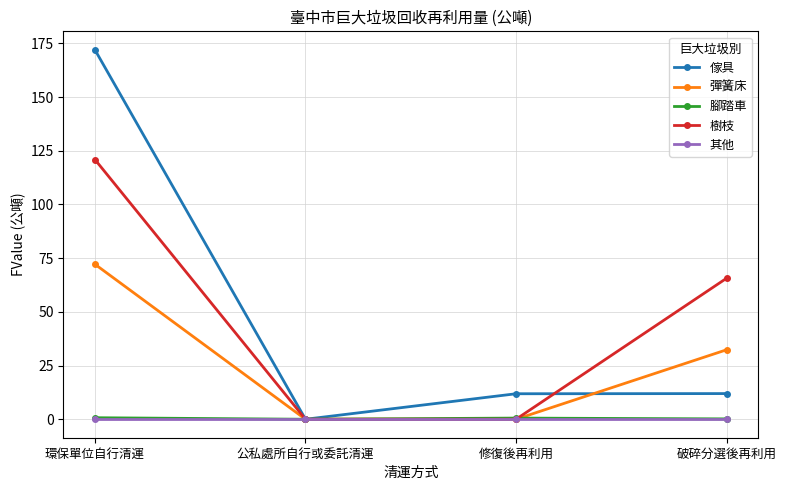

Where is 樹枝 nearest to the value 60?

破碎分選後再利用